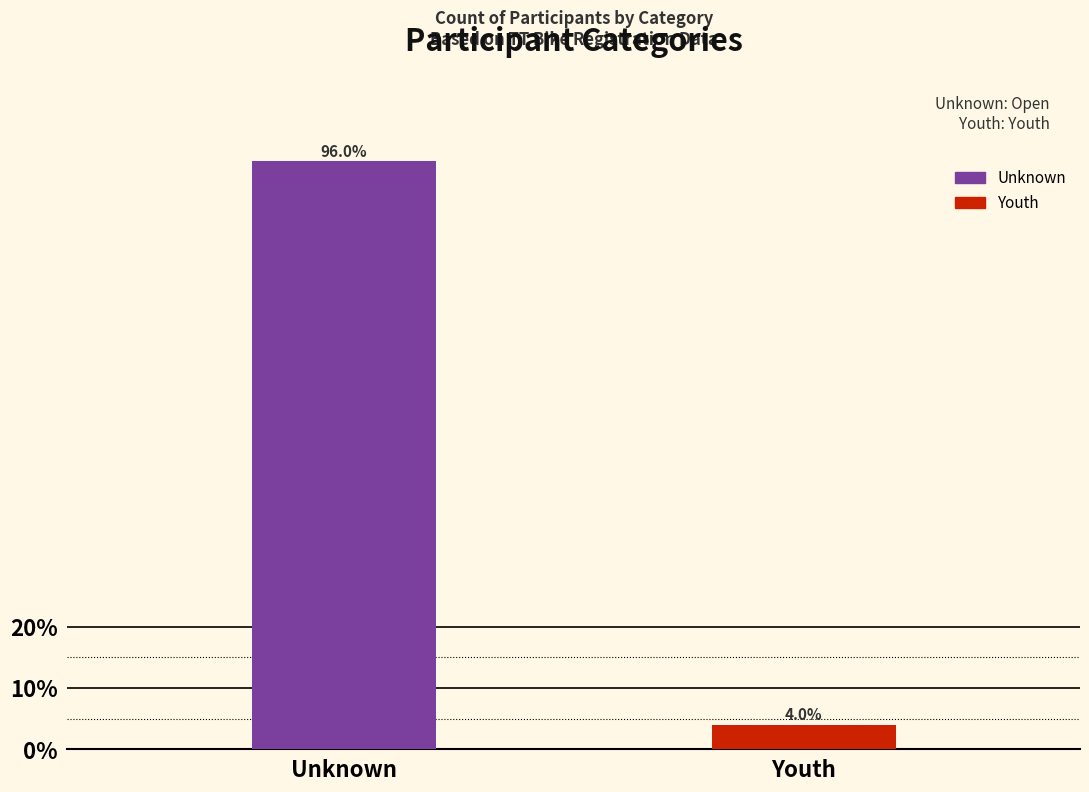

Reading right to left, list all the values displayed in this chart.

Youth=4	Unknown=96